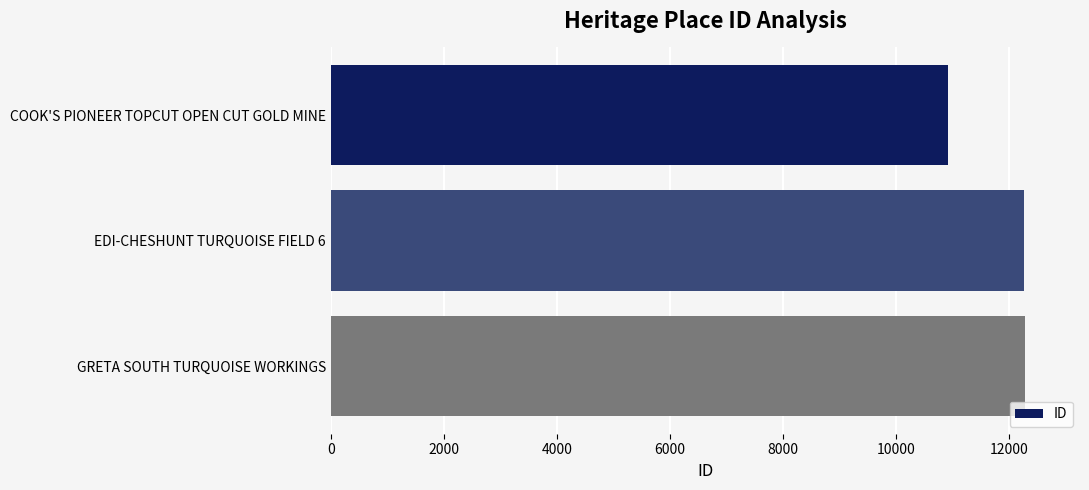

Does the chart contain stacked bars?

No